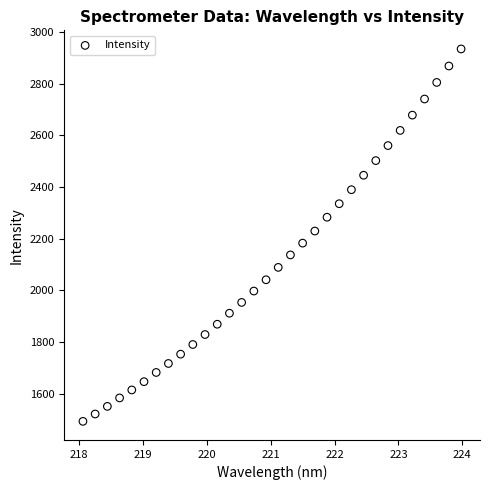

What is the range of Y values (max minus min)?

1441.0